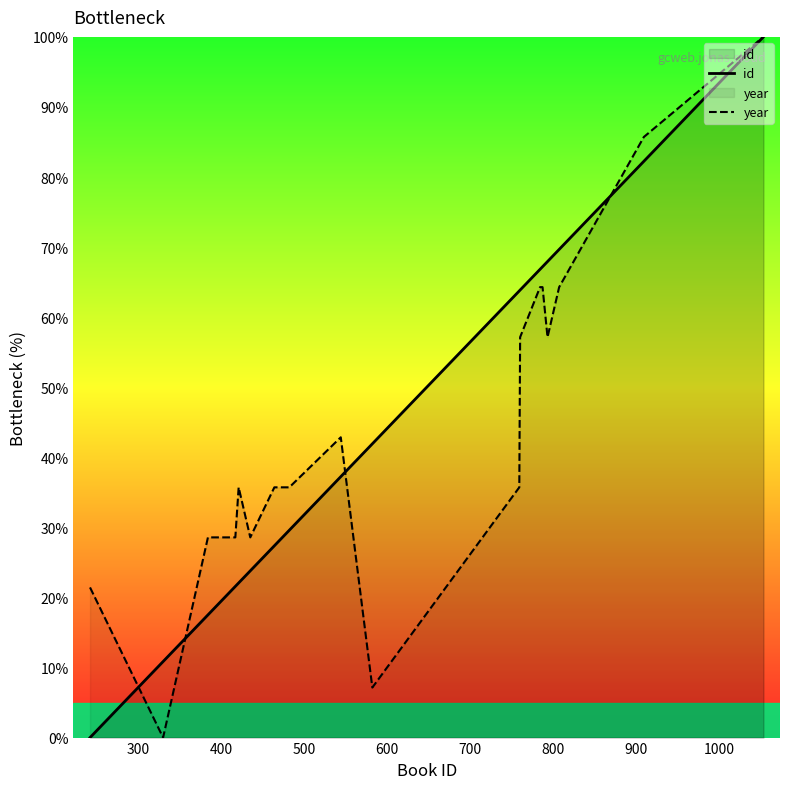

What is the maximum value for year?

100.0